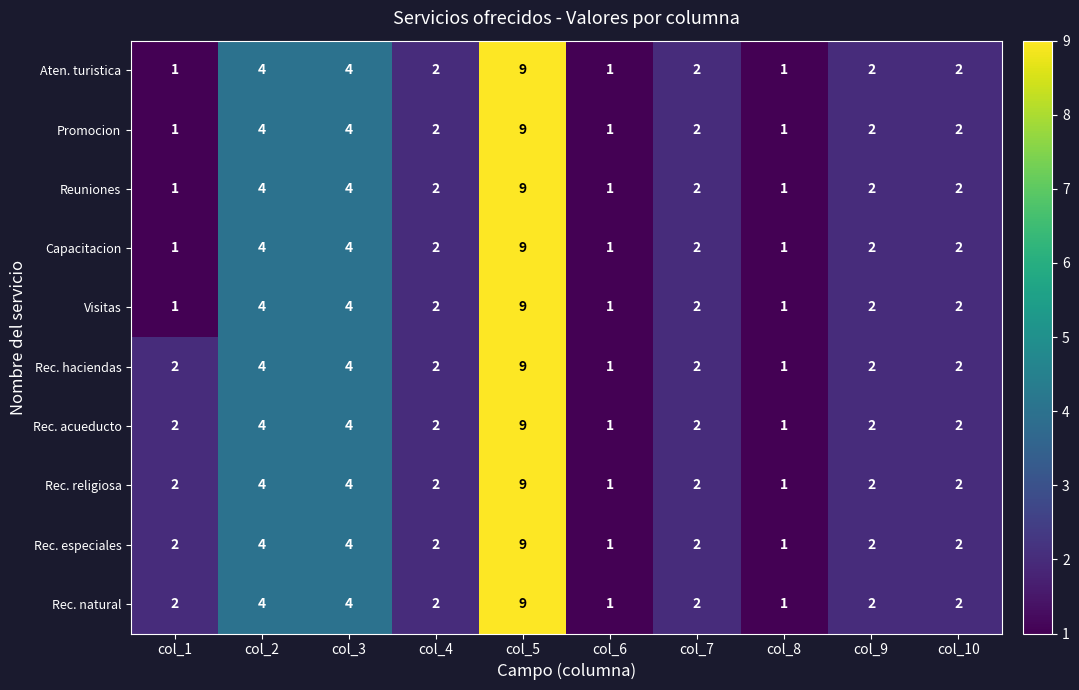

The value of Promocion at col_4 is 1. True or false?

False